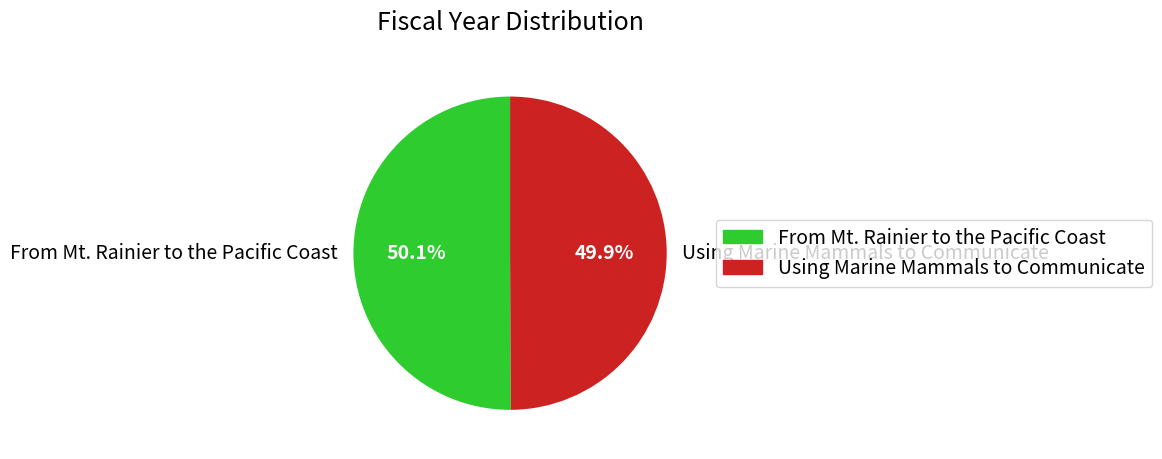

Combined, do Using Marine Mammals to Communicate and From Mt. Rainier to the Pacific Coast account for over 50%?

Yes